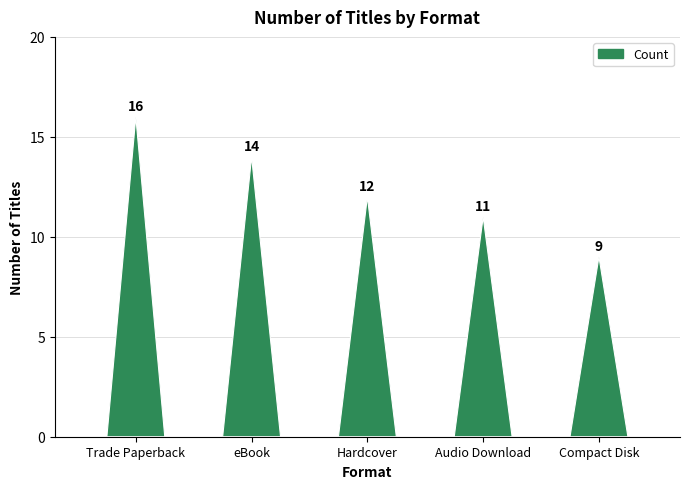

What is the label of the 2nd bar from the right?

Audio Download